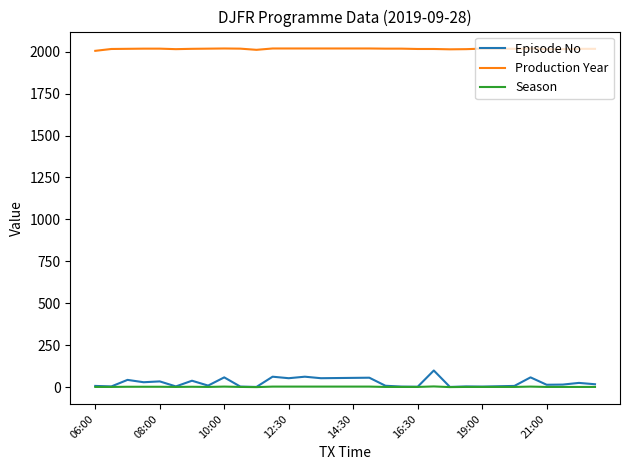

What is the maximum value shown in the chart?

2019